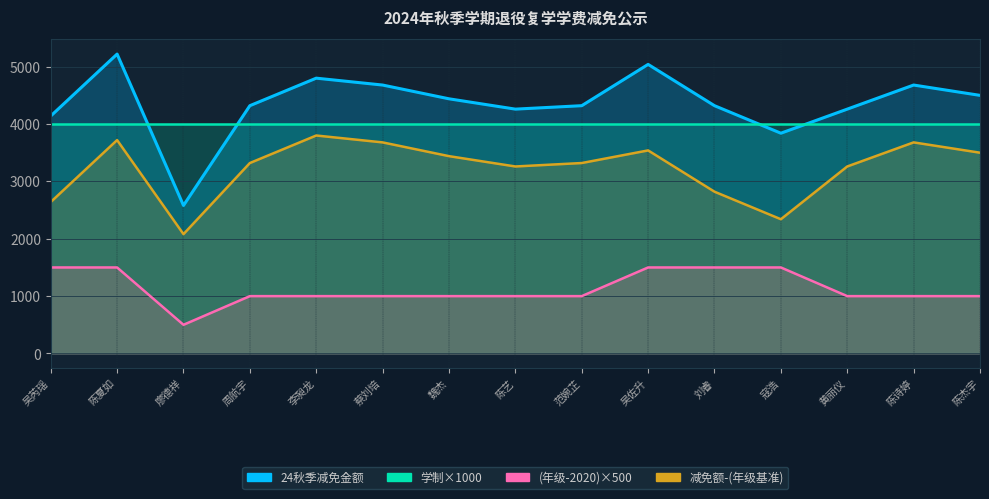

What is the greatest value displayed?

5221